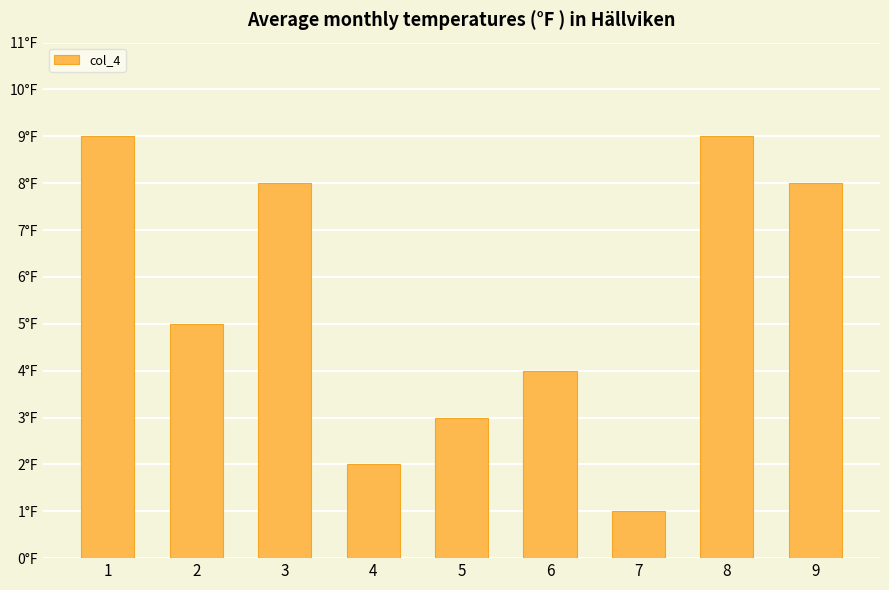

List the labels in order of value, largest first.

1, 8, 3, 9, 2, 6, 5, 4, 7